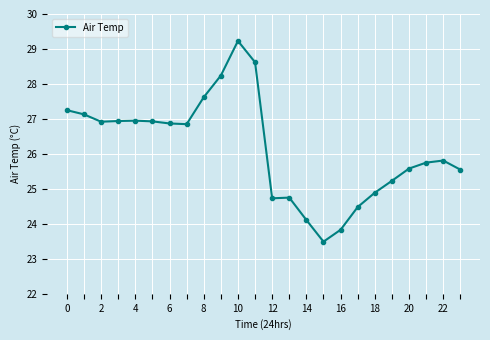

What is the average value?

26.2